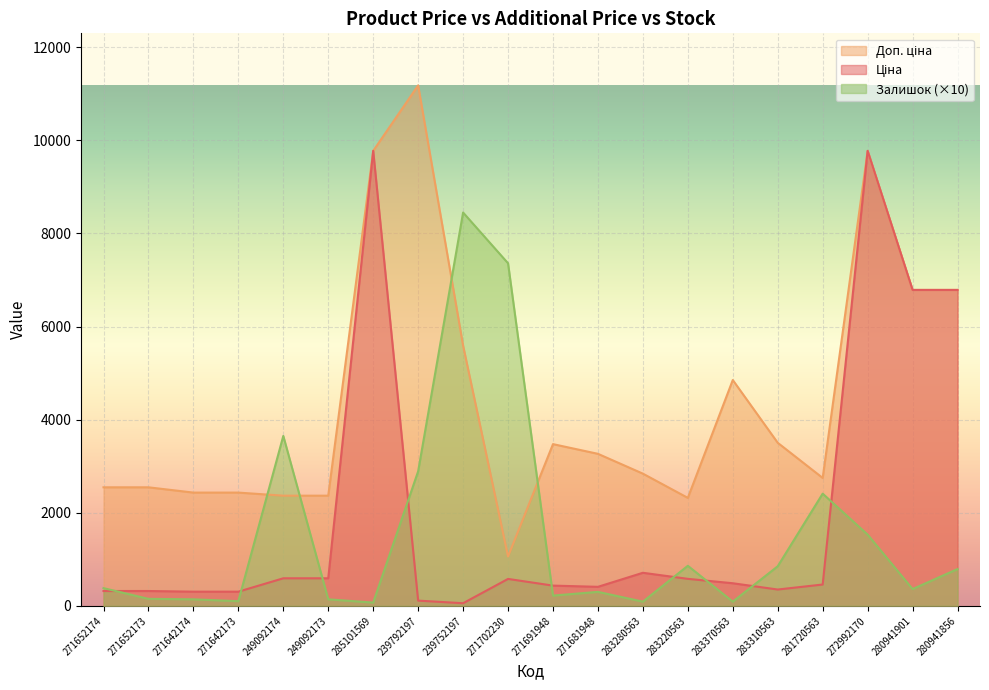

Where is Ціна nearest to the value 4915?

280941901